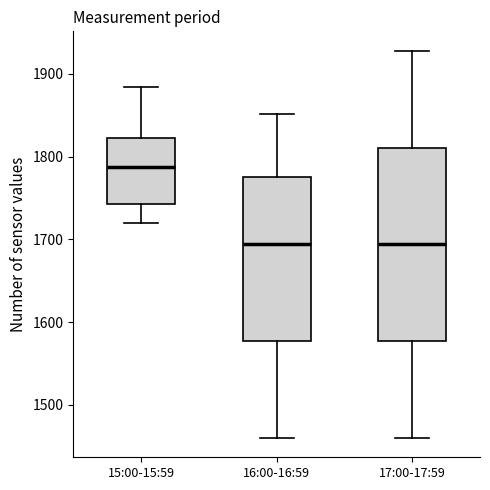

Which box is the tallest, from its lower edge to its upper edge?

17:00-17:59